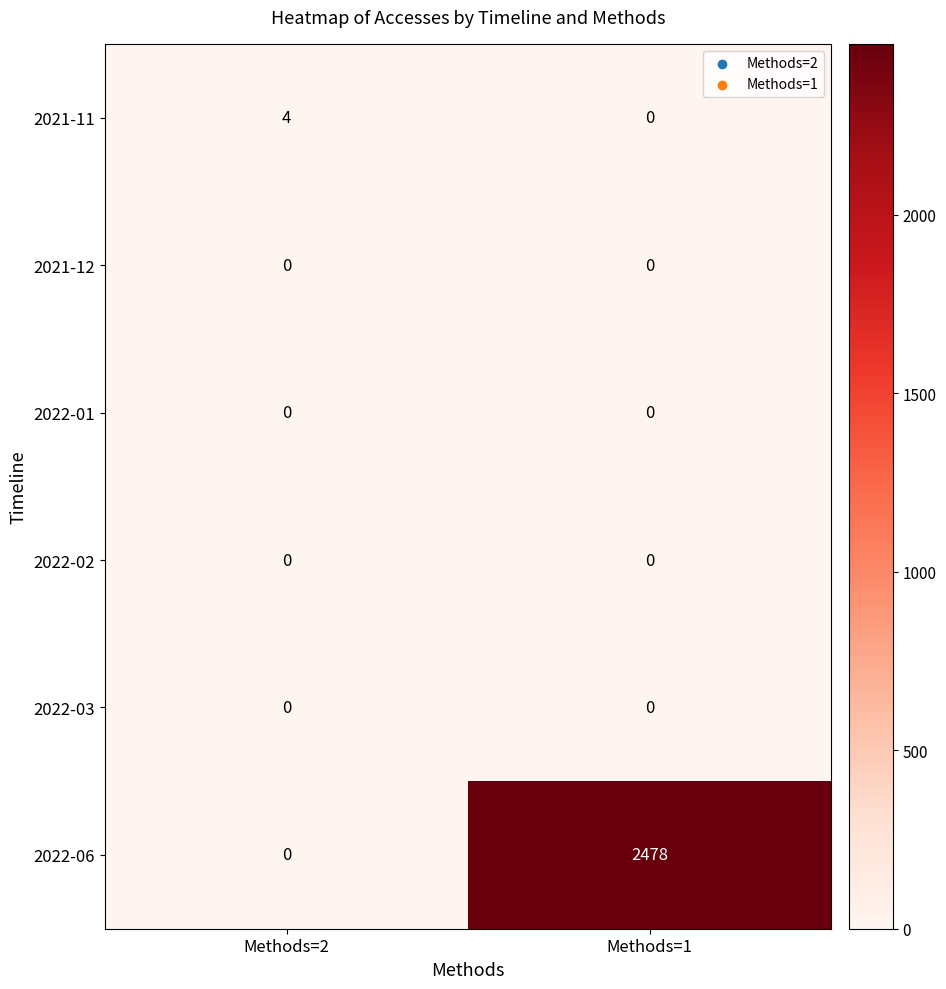

Which series has the largest total across all categories?

2022-06